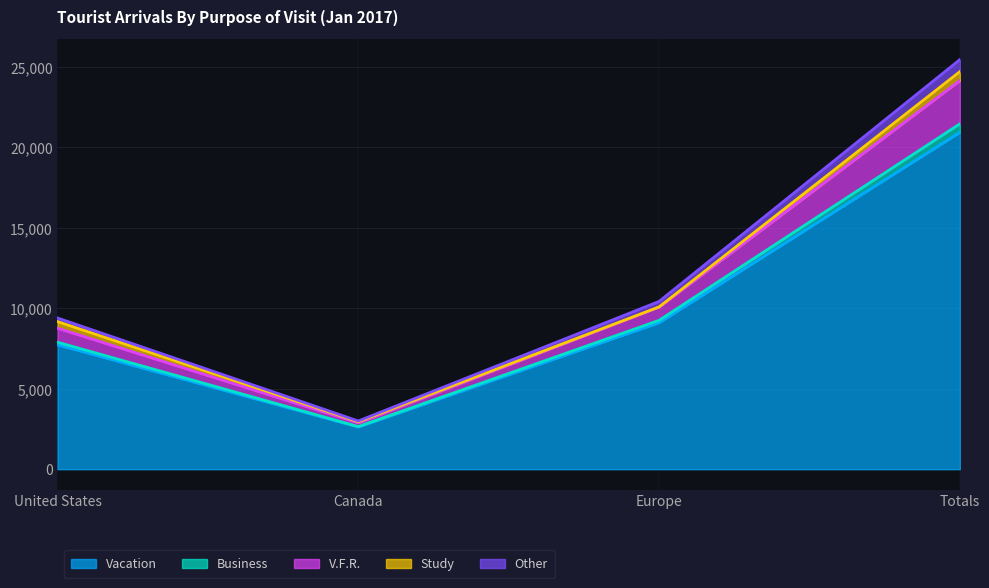

Which label corresponds to the largest value in the chart?

Totals